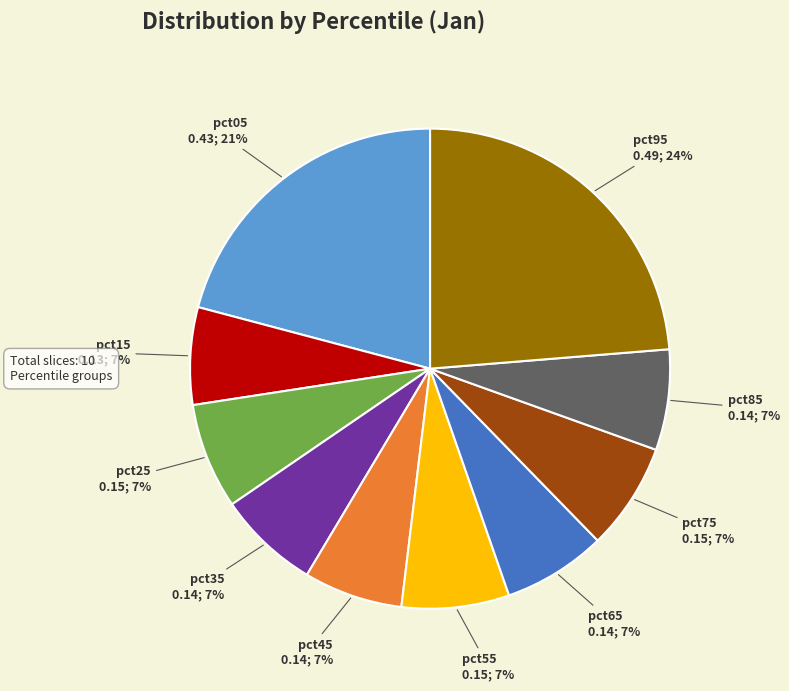

Is there a majority slice in this chart?

No